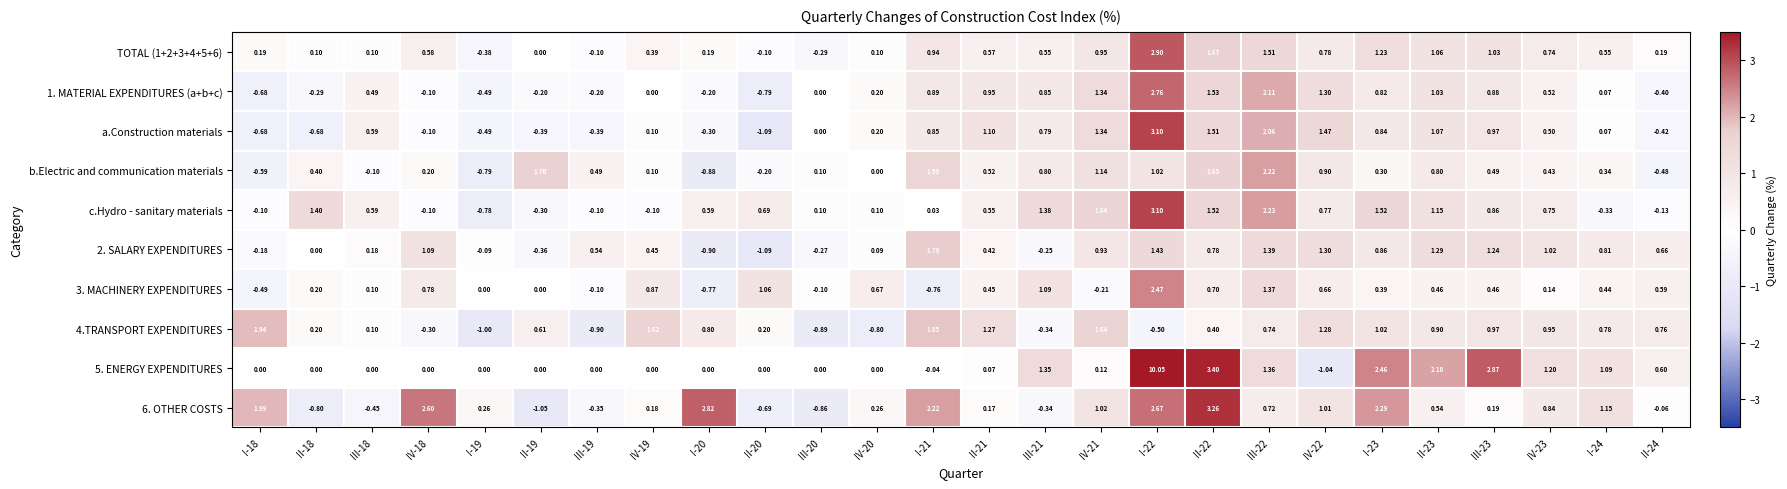

Between I-19 and III-21, which series saw the biggest shift?

c.Hydro - sanitary materials